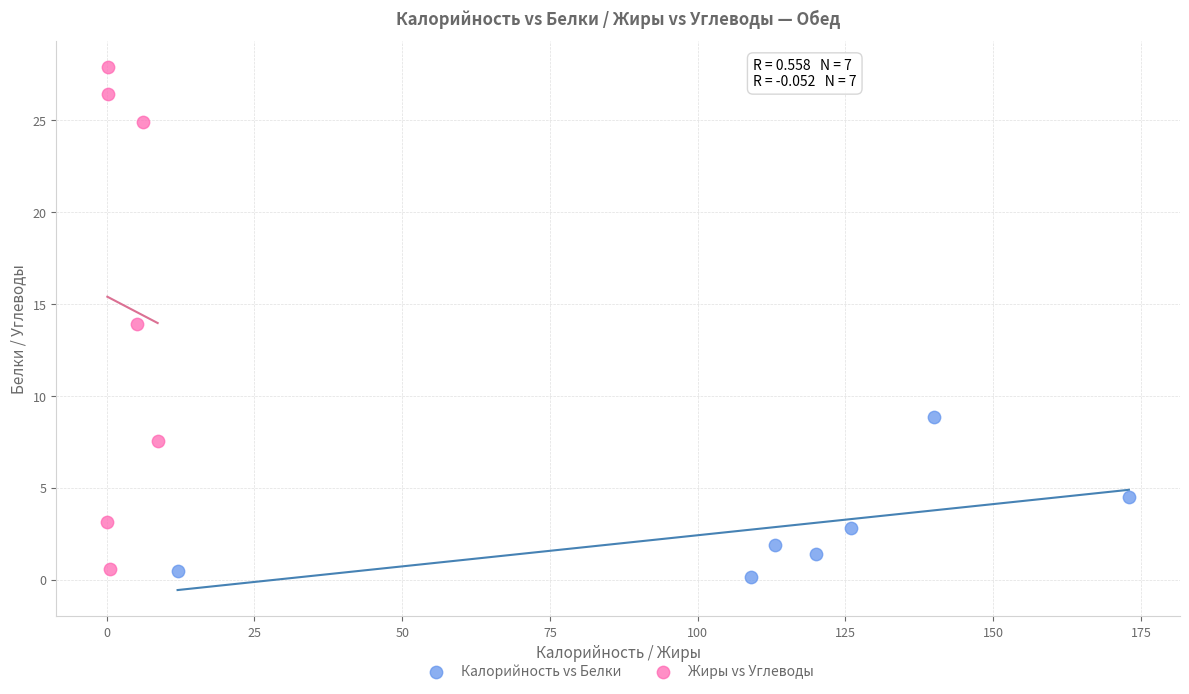

Which series has the largest Y range (max minus min)?

Жиры vs Углеводы